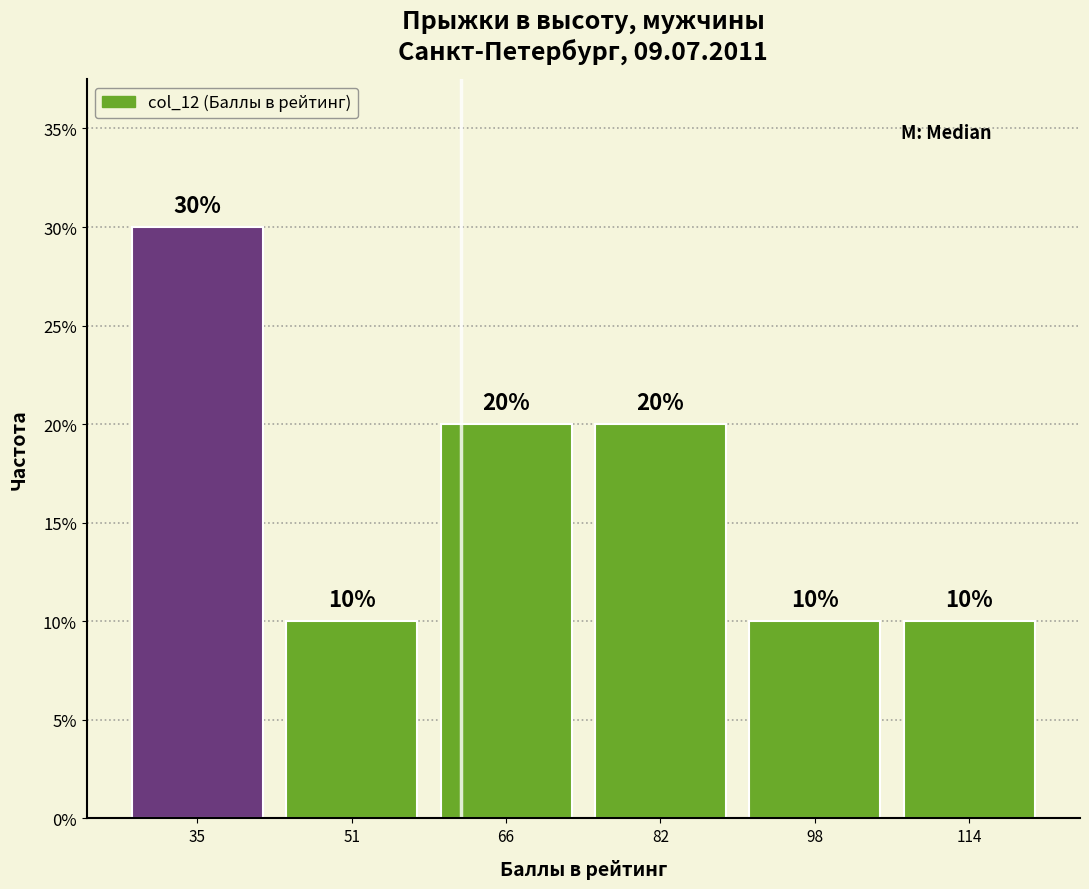

How tall is the bar that spans 42 to 58 on the x-axis? The bar edges are not printed on the chart, so give them approximately, as read against the axis.

10